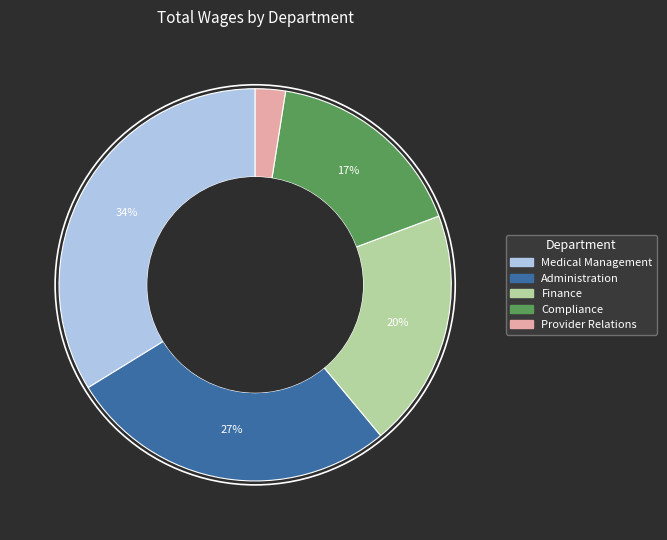

Between Compliance and Finance, which is larger?

Finance